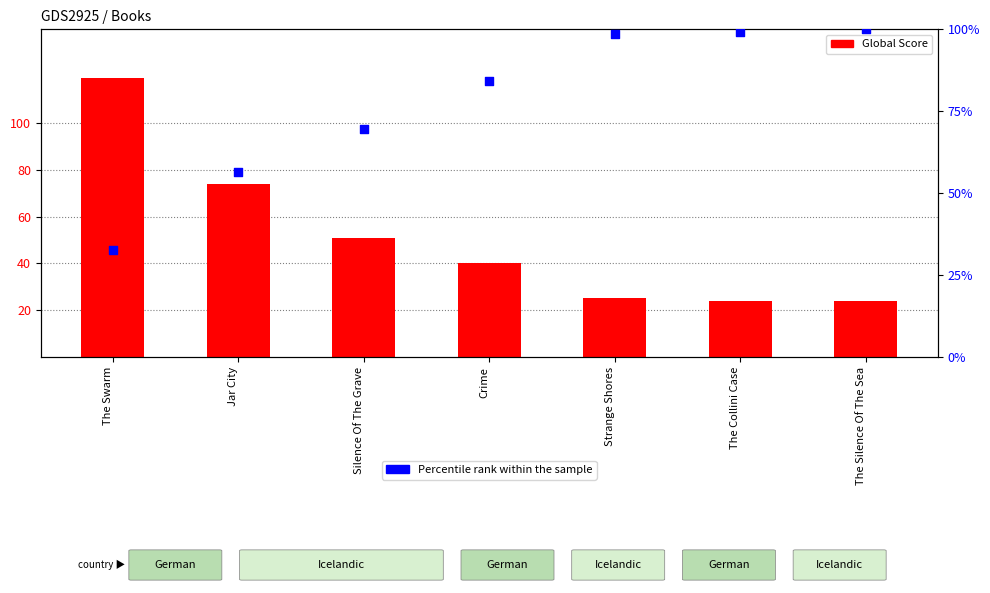

Is the value of Global Score at Silence Of The Grave greater than the value of Percentile rank within the sample at Crime?

No